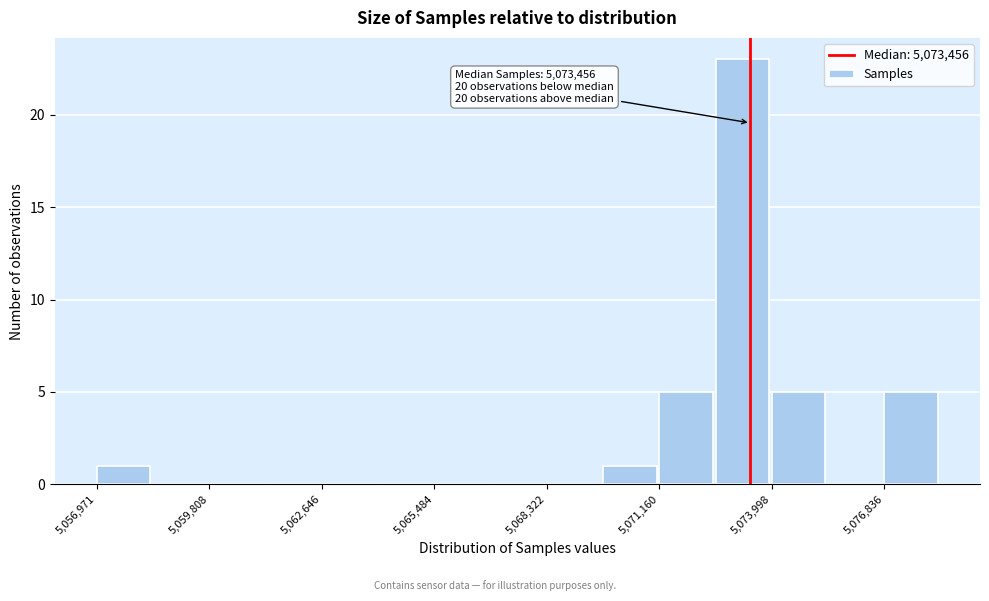

Read against the x-axis, roughly where is the centre of the tallest bar?

5073500